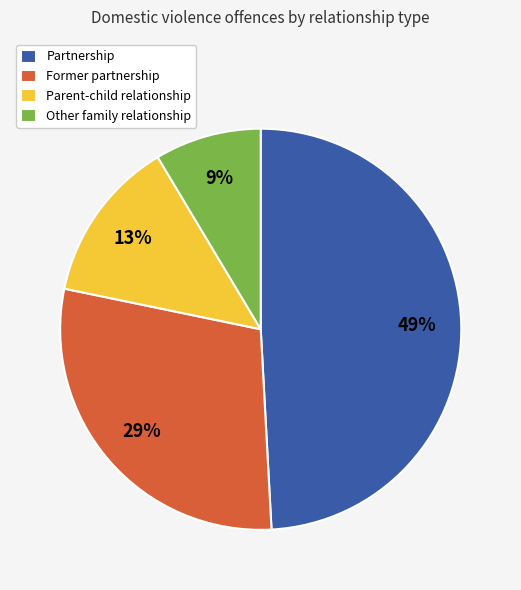

Between Former partnership and Partnership, which is larger?

Partnership